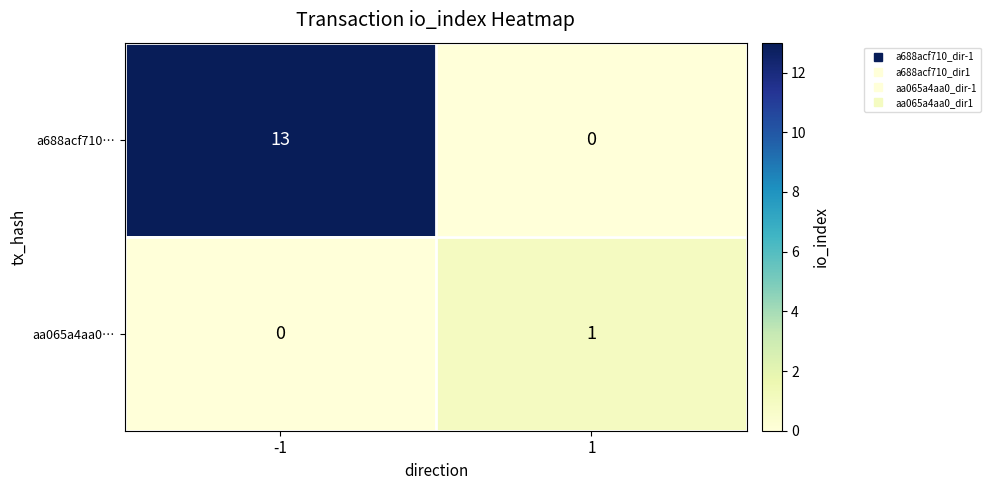

Is it true that aa065a4aa0… equals 0 at -1?

True